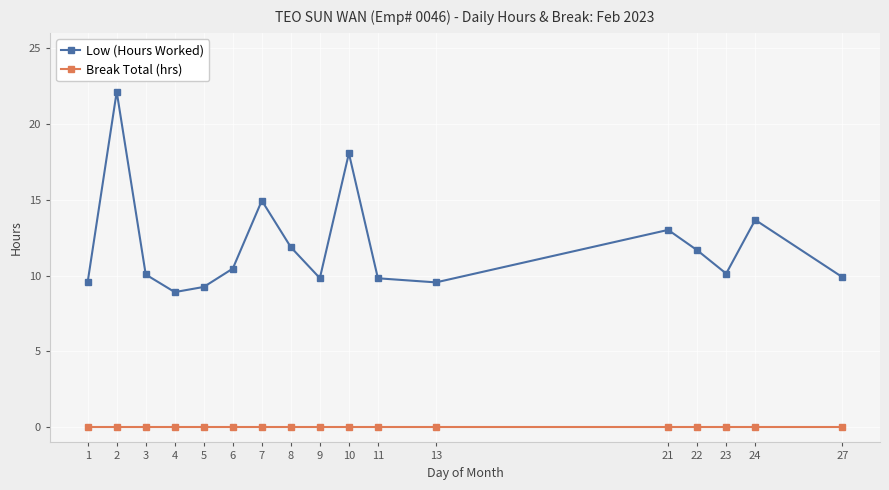

How many lines are shown in the chart?

2